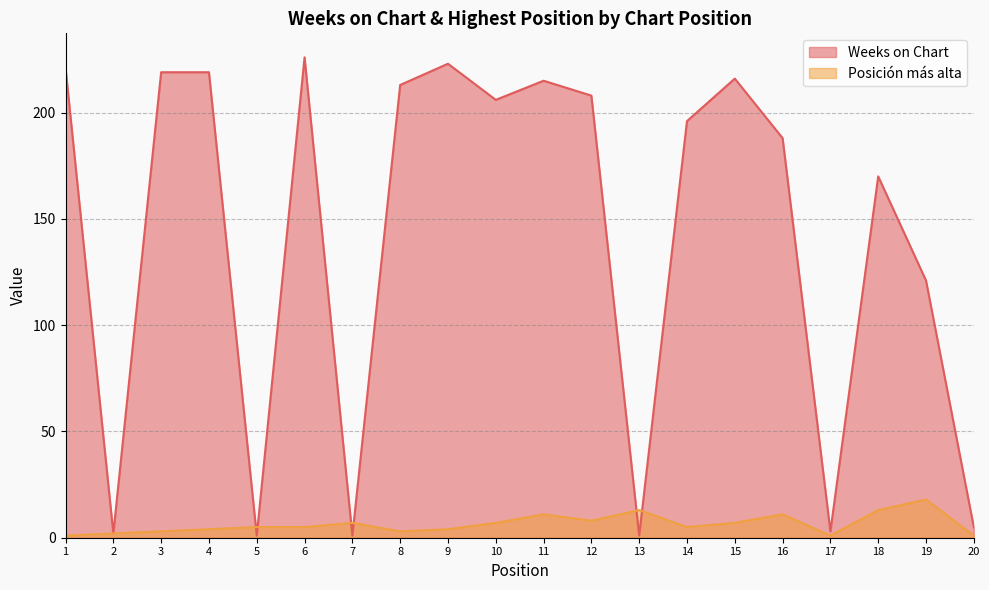

What is the total value across all series at 2?

4